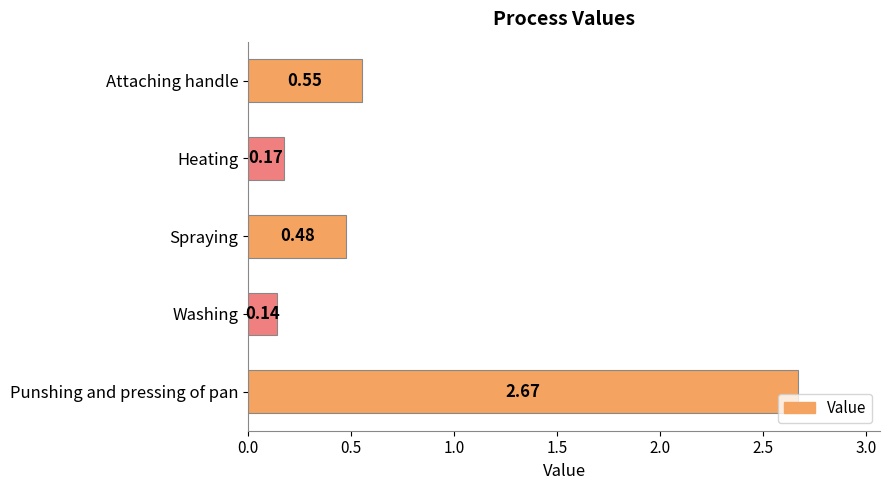

Which category has the lowest value across all series?

Washing